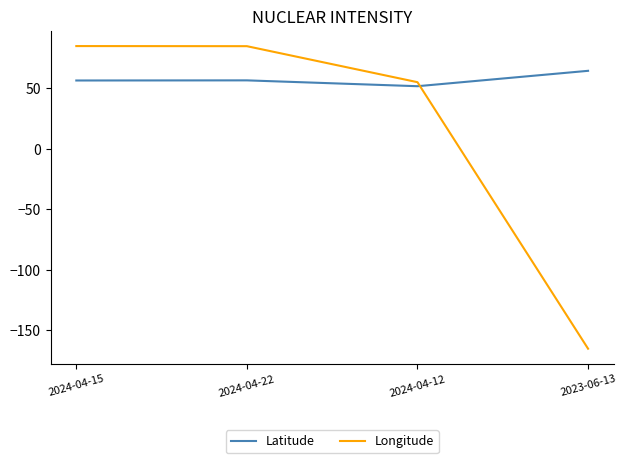

Rank the series at 2024-04-15 from lowest to highest value.

Latitude, Longitude